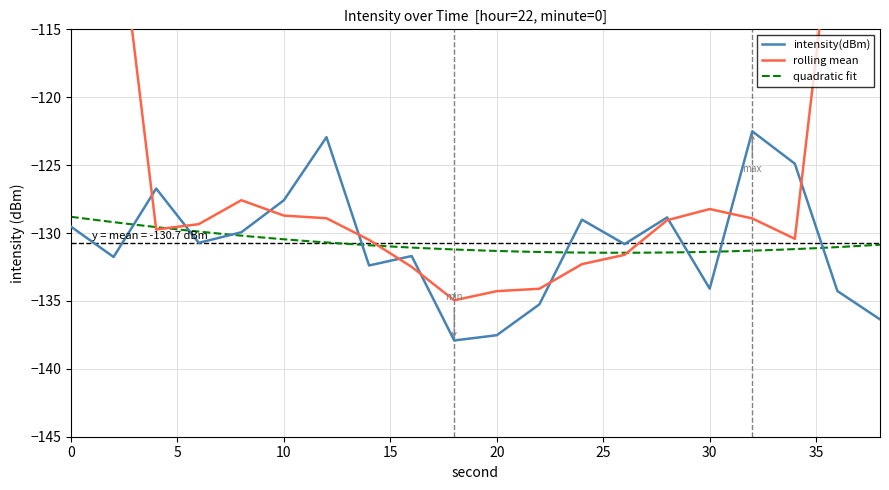

Where is the first local minimum?

2